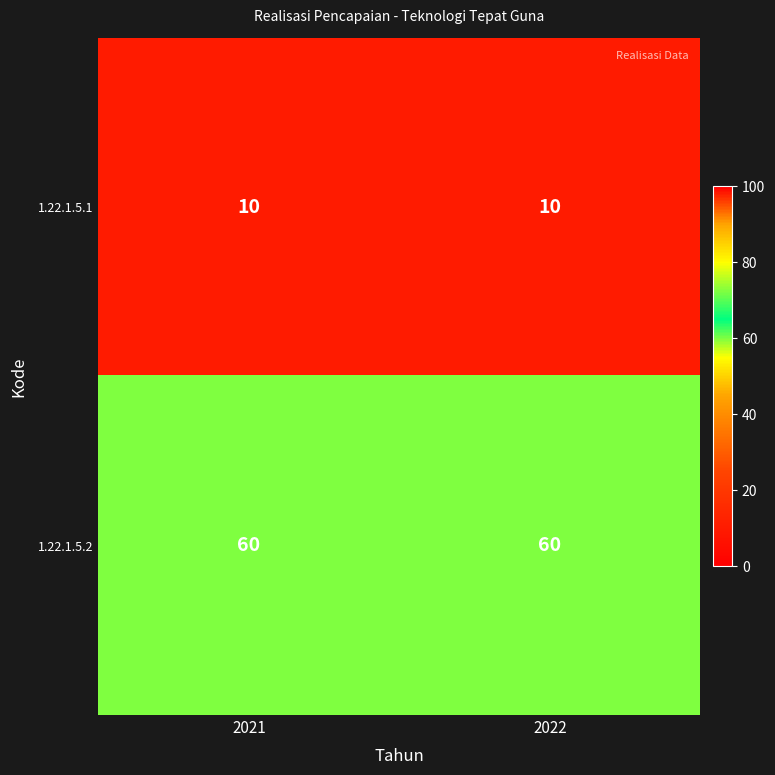

Read the 1.22.1.5.2 value at 2021.

60